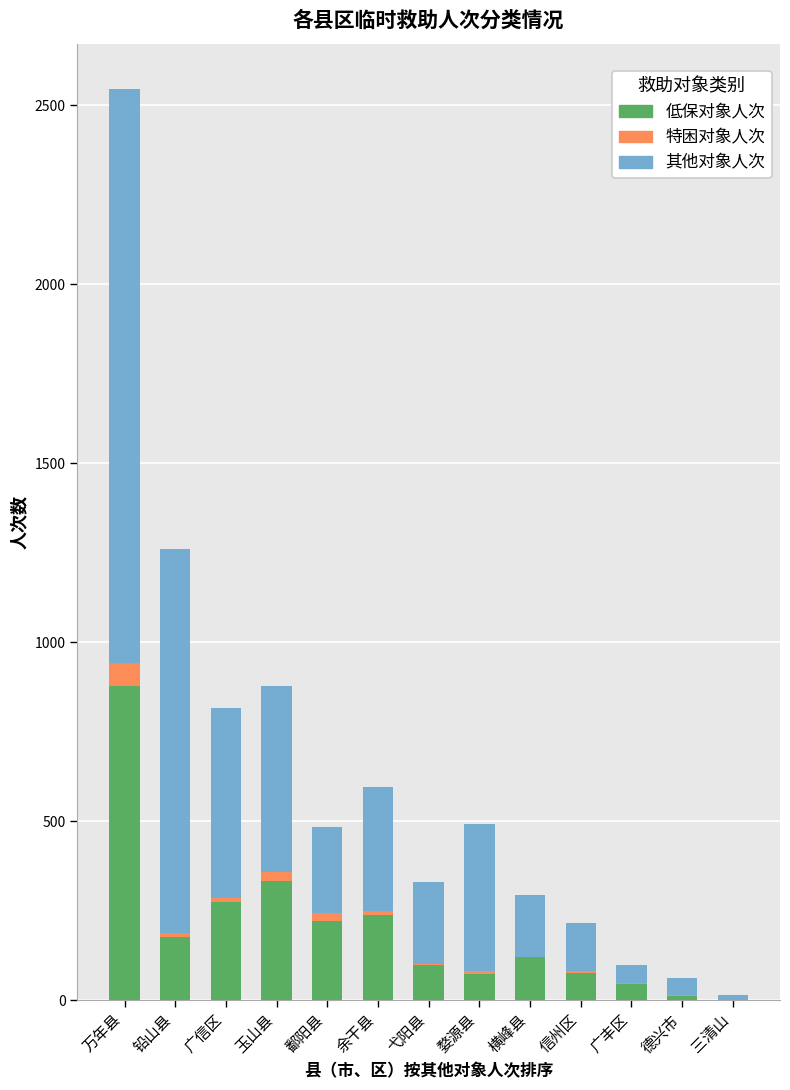

At which category is the sum across all series the highest?

万年县